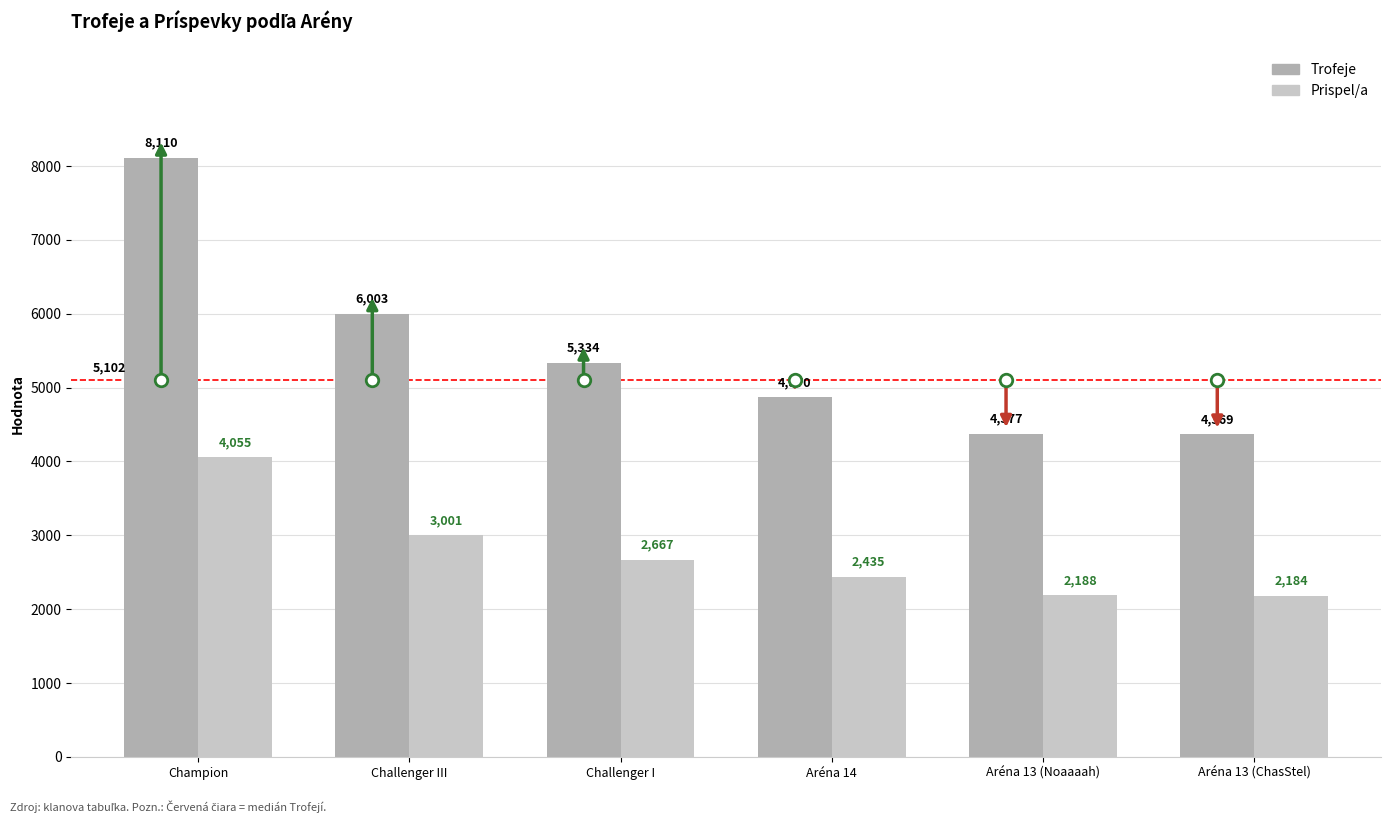

Reading left to right, list all the values displayed in this chart.

Trofeje: Champion=8110	Challenger III=6003	Challenger I=5334	Aréna 14=4870	Aréna 13 (Noaaaah)=4377	Aréna 13 (ChasStel)=4369
Prispel/a: Champion=4055	Challenger III=3001	Challenger I=2667	Aréna 14=2435	Aréna 13 (Noaaaah)=2188	Aréna 13 (ChasStel)=2184